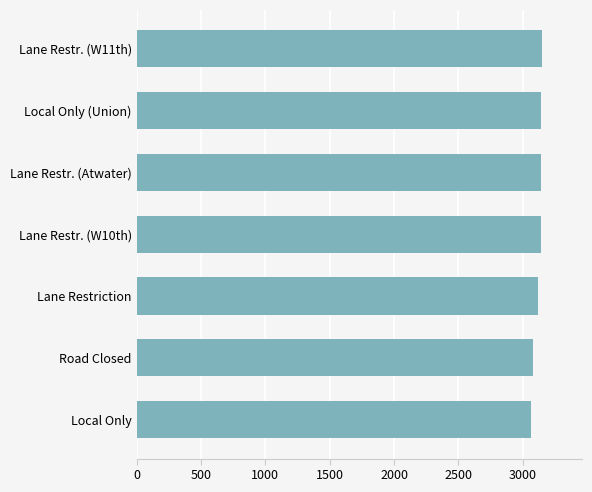

What is the difference between the second highest and minimum values?

80